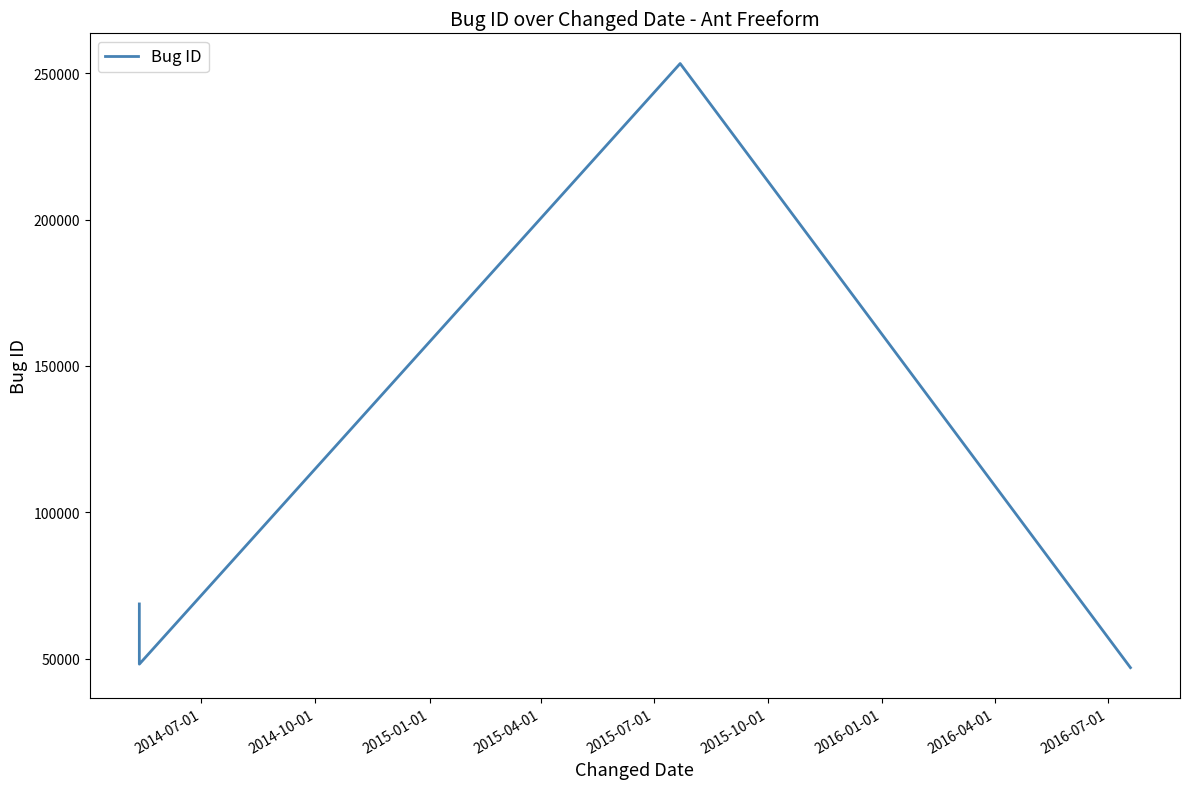

How many lines are shown in the chart?

1